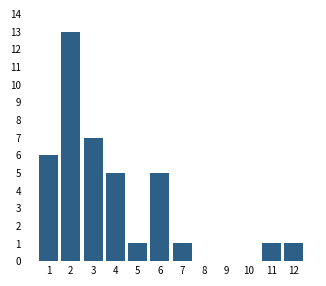

Reading right to left, transcribe all the data shown in this chart.

12=1	11=1	10=0	9=0	8=0	7=1	6=5	5=1	4=5	3=7	2=13	1=6